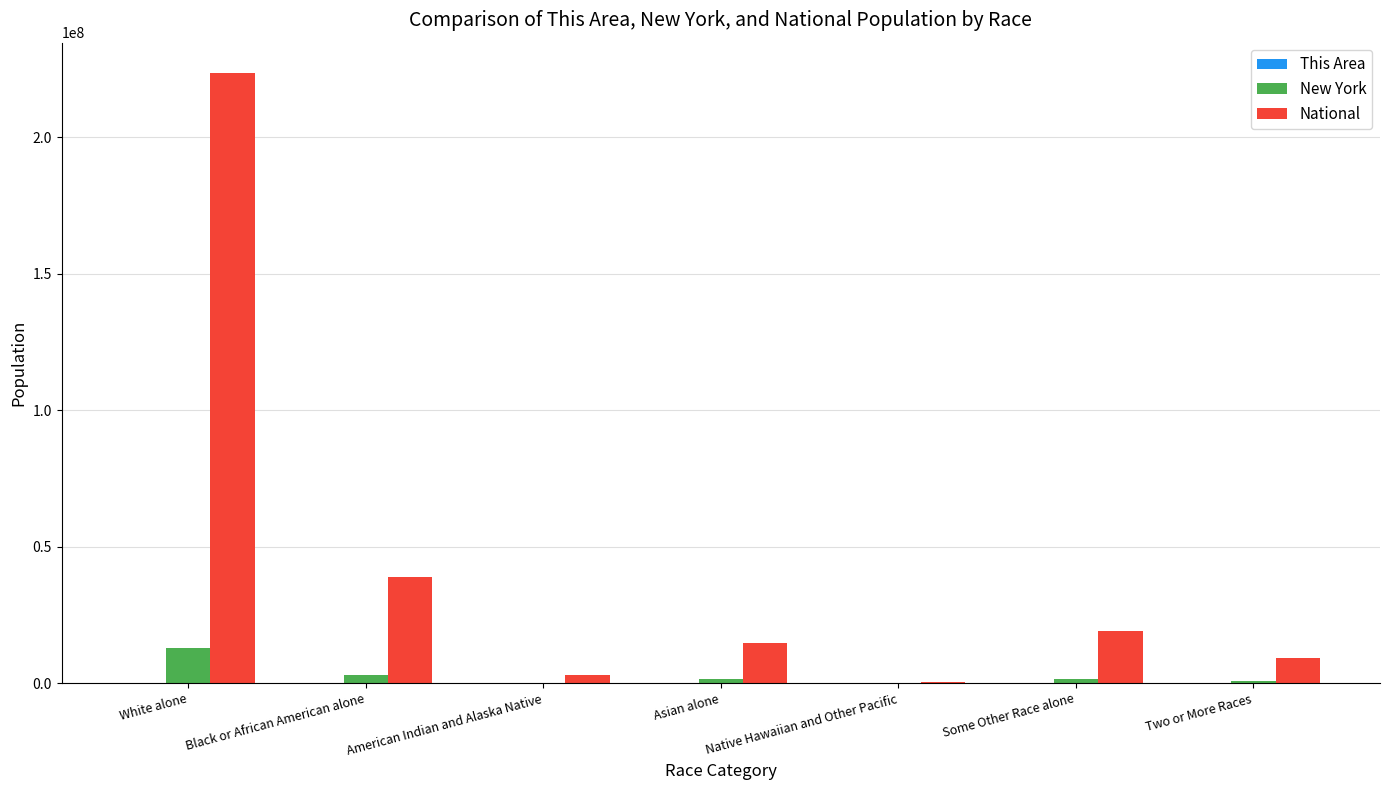

Is it true that National equals 9009073 at Two or More Races?

True